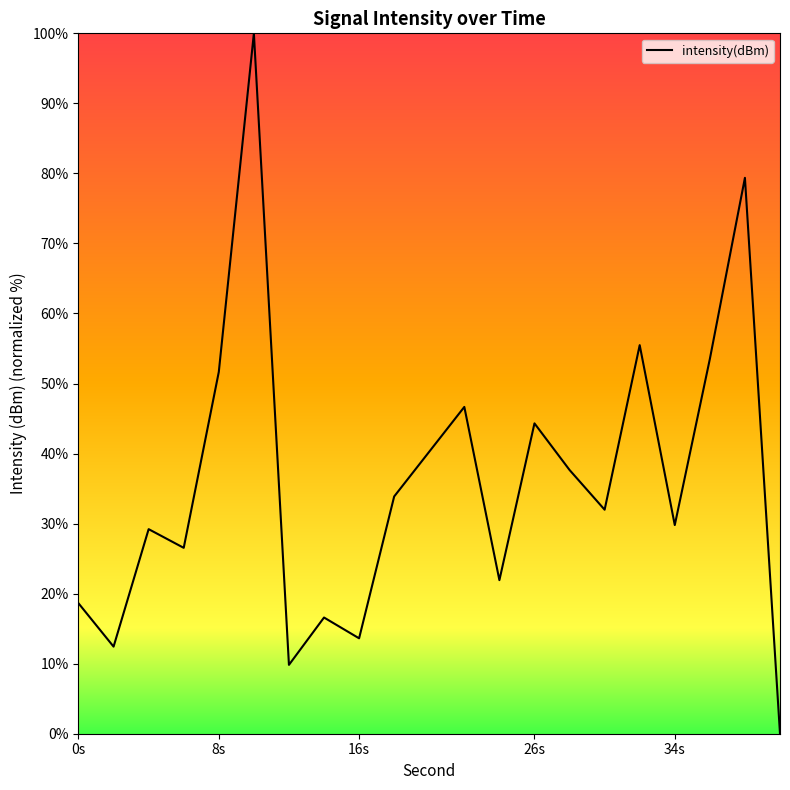

What is the difference between the maximum and minimum values?

100.0